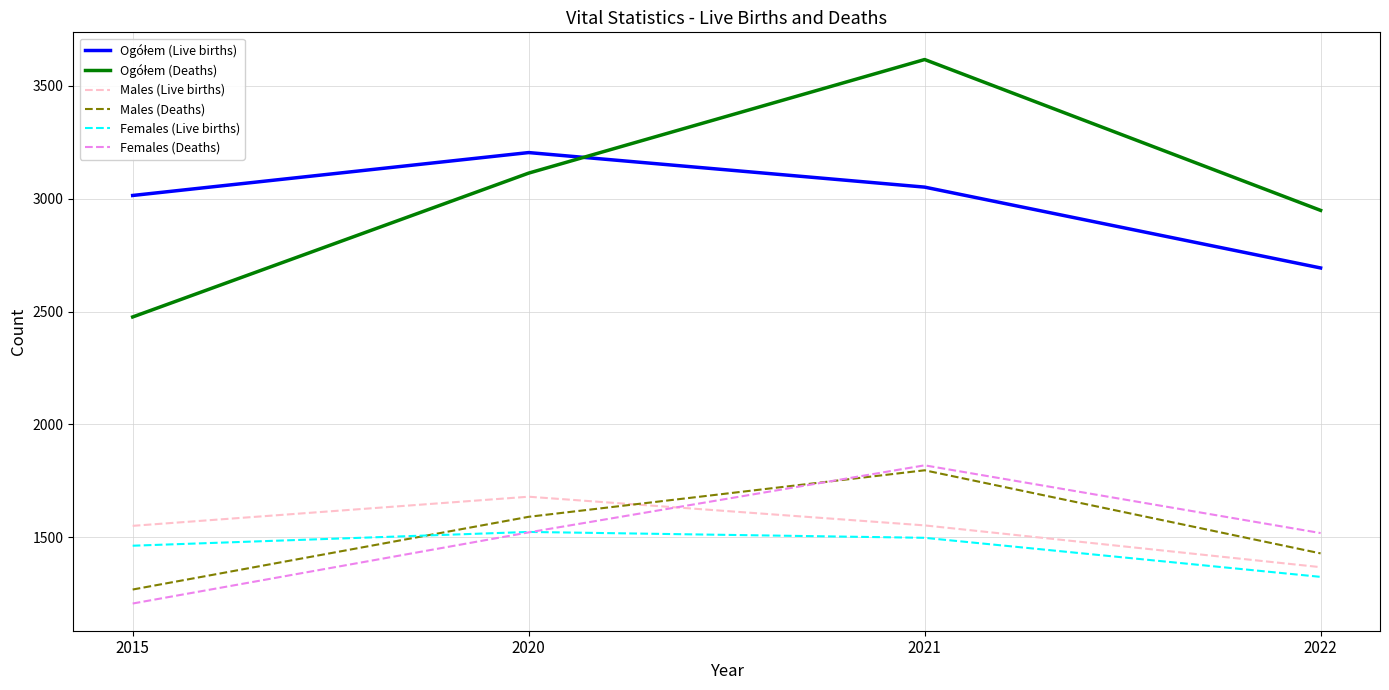

How many times do Males (Live births) and Females (Deaths) cross each other?

1